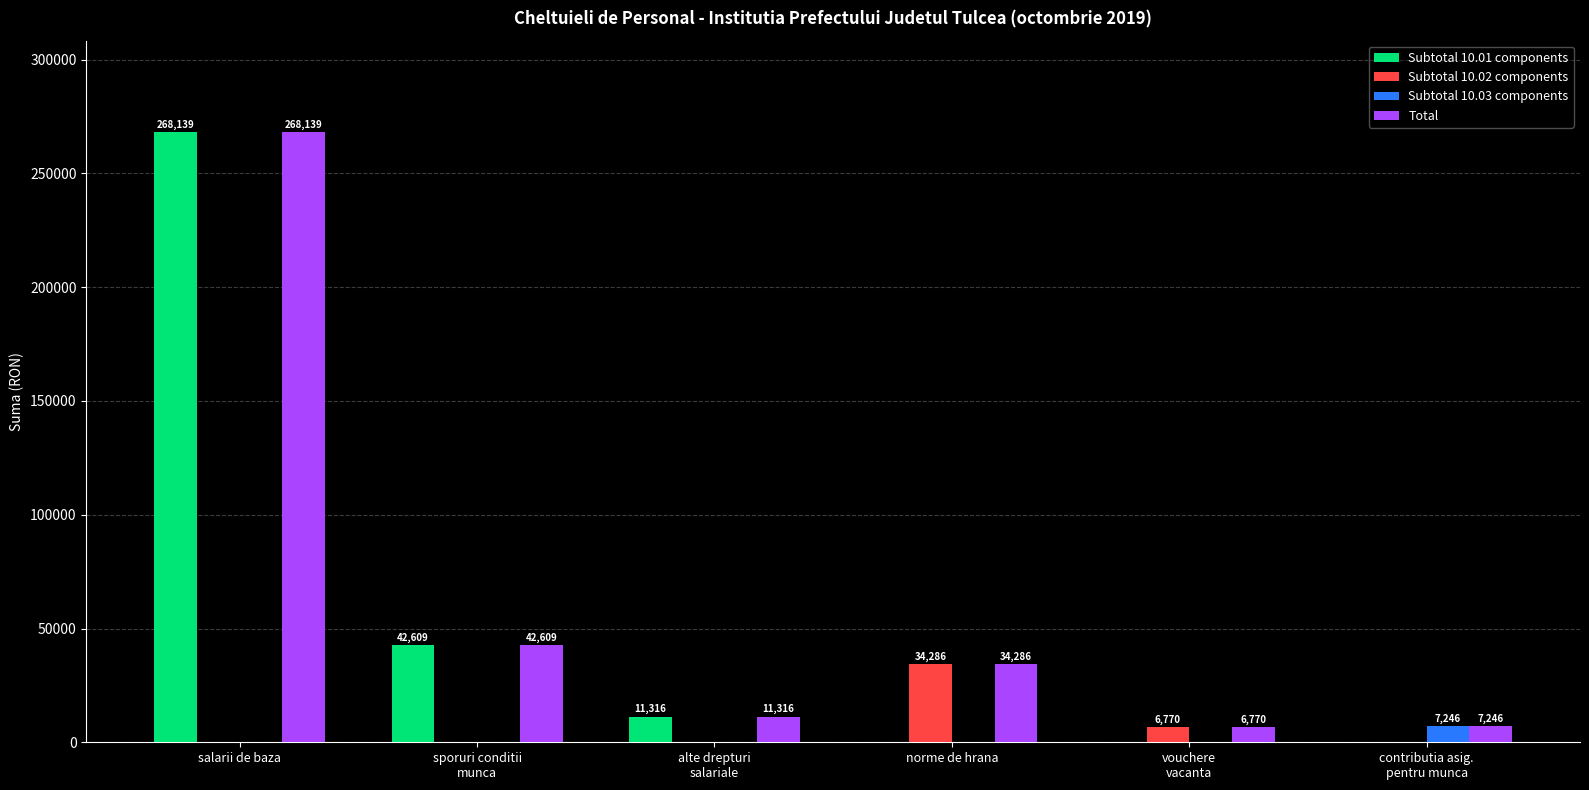

At which category does the chart reach its peak across all series?

salarii de baza